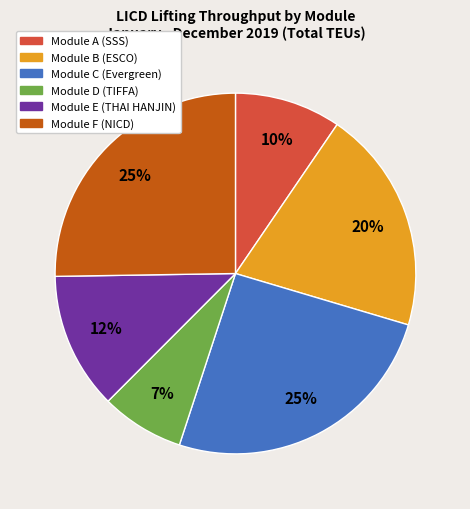

Is it true that Module A (SSS) is 1% of the pie?

False